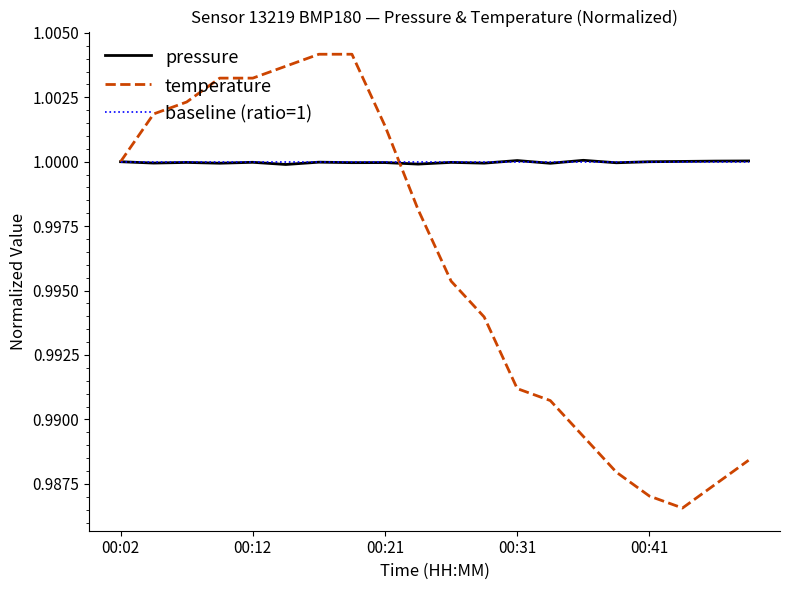

What are all the series names shown in the legend?

pressure, temperature, baseline (ratio=1)